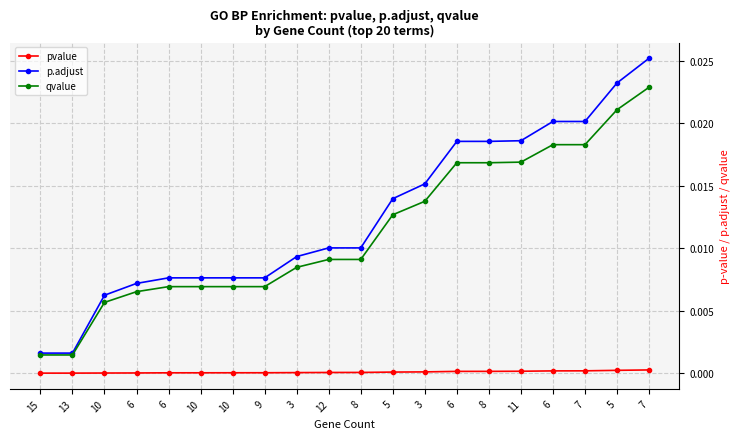

Between 7 and 13, which is larger?

7